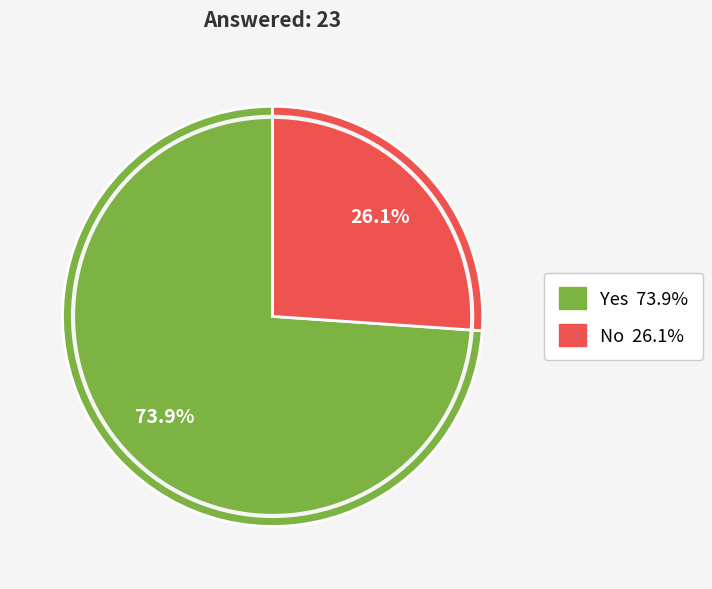

To the nearest percent, what is the difference between the largest and smallest slice percentages?

48%